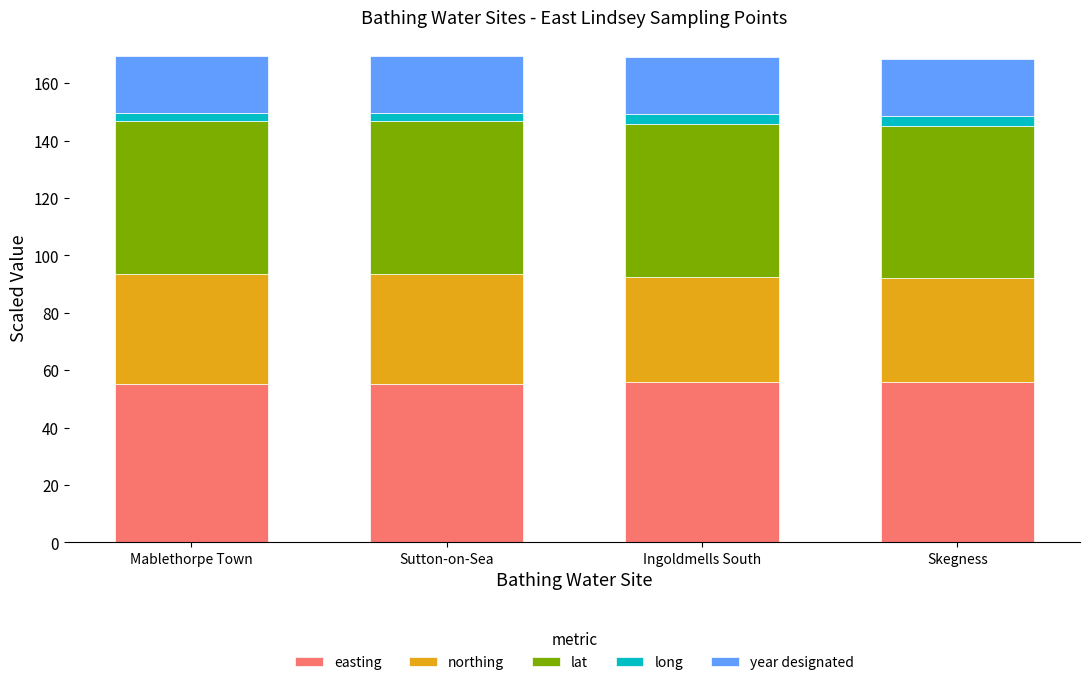

What are all the series names shown in the legend?

easting, northing, lat, long, year designated